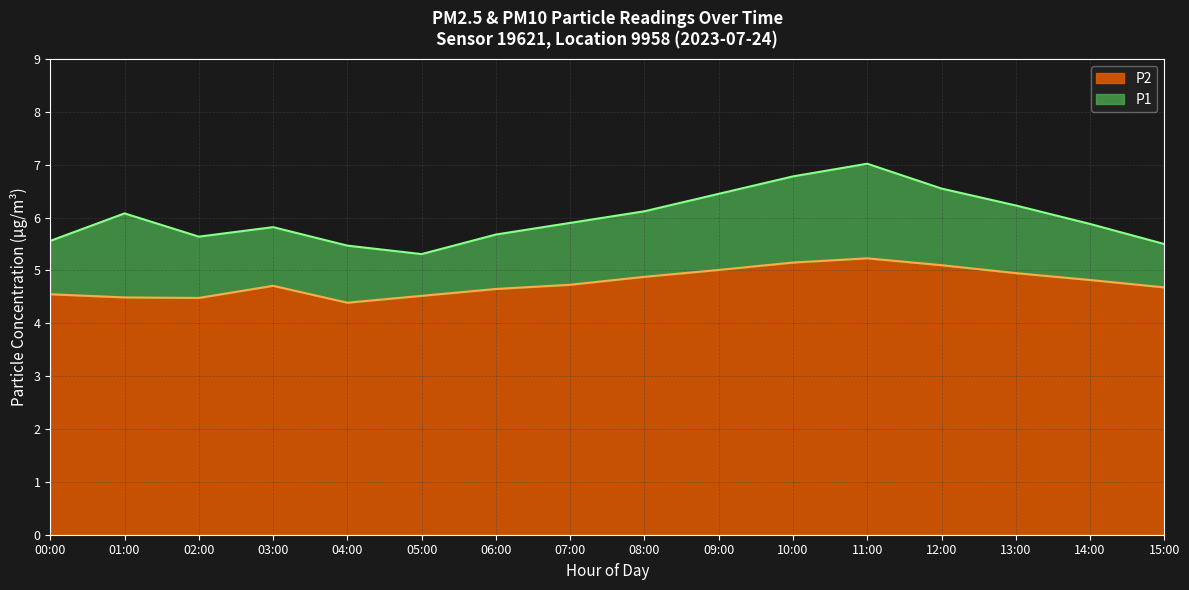

At which category does the chart reach its peak across all series?

11:00